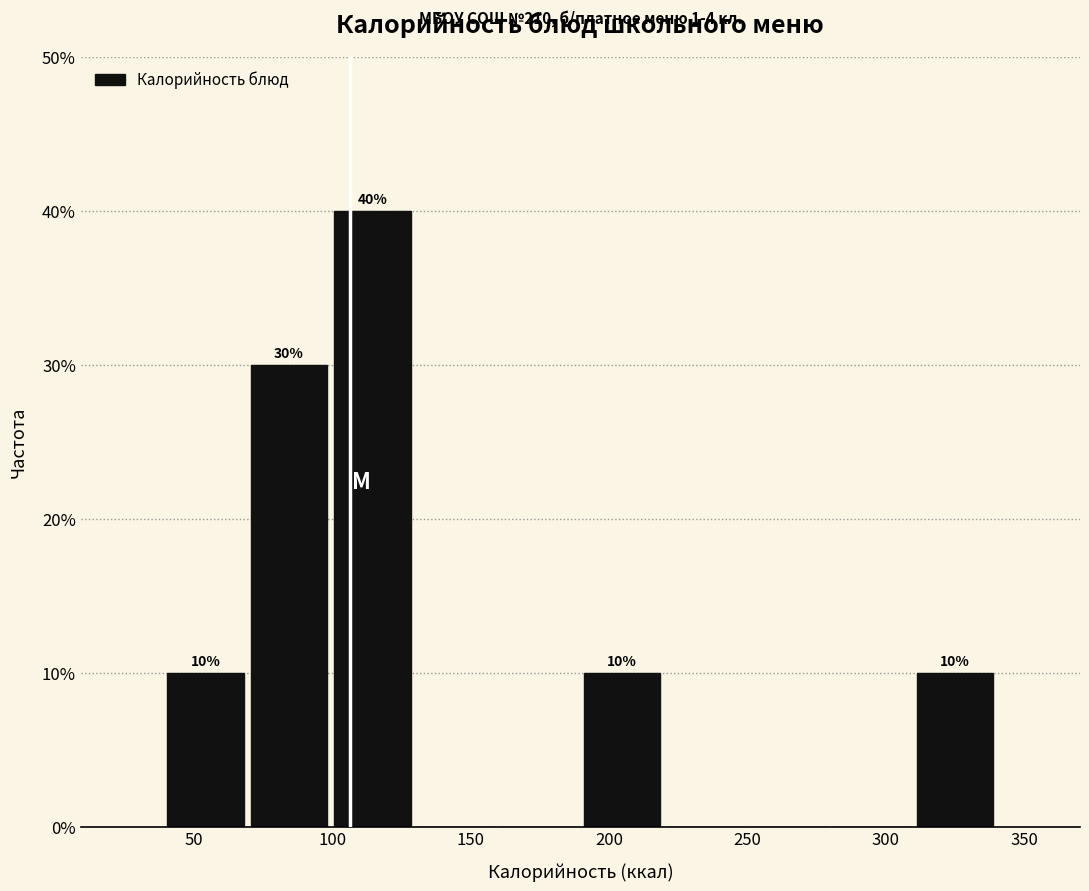

Over which range of the x-axis is the bar tallest?

100 to 130